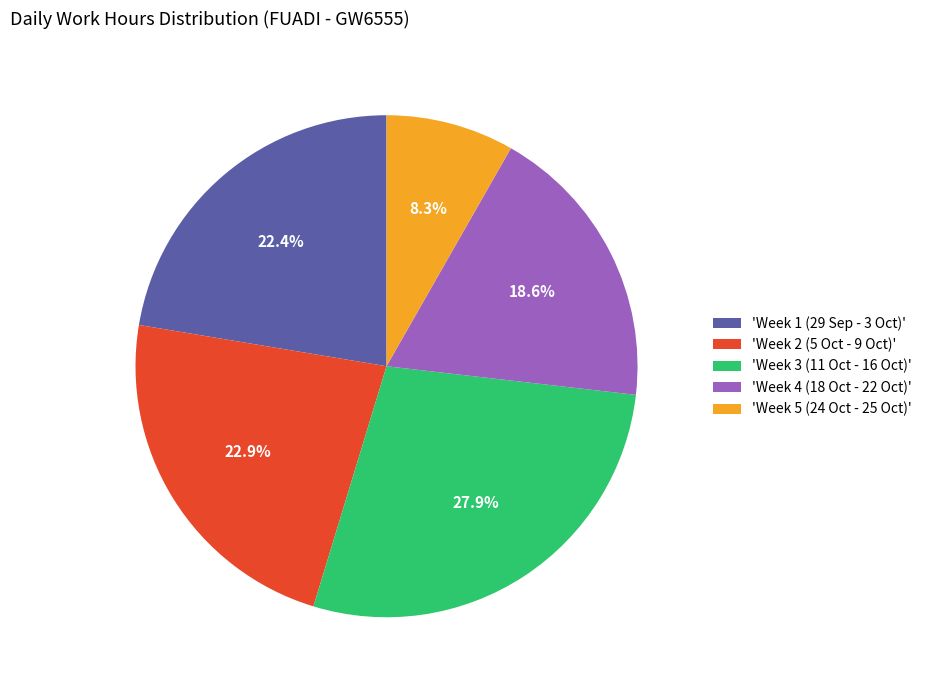

Combined, do 'Week 3 (11 Oct - 16 Oct)' and 'Week 4 (18 Oct - 22 Oct)' account for over 50%?

No